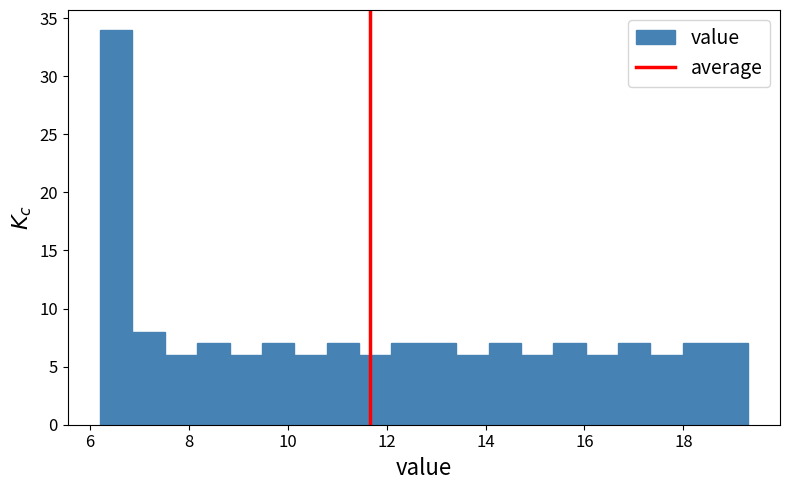

Around what value on the x-axis is the tallest bar? Give the approximate position of its centre, as read against the axis.

6.6